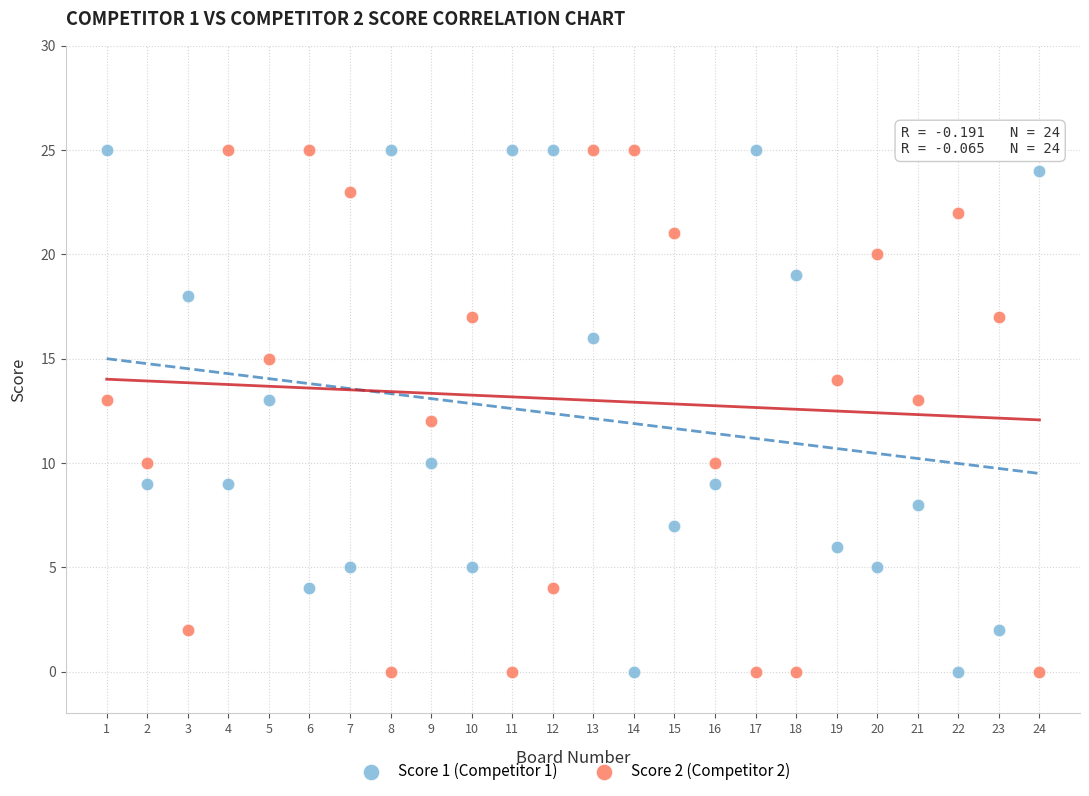

Across all data points, what is the range of Y values (max minus min)?

25